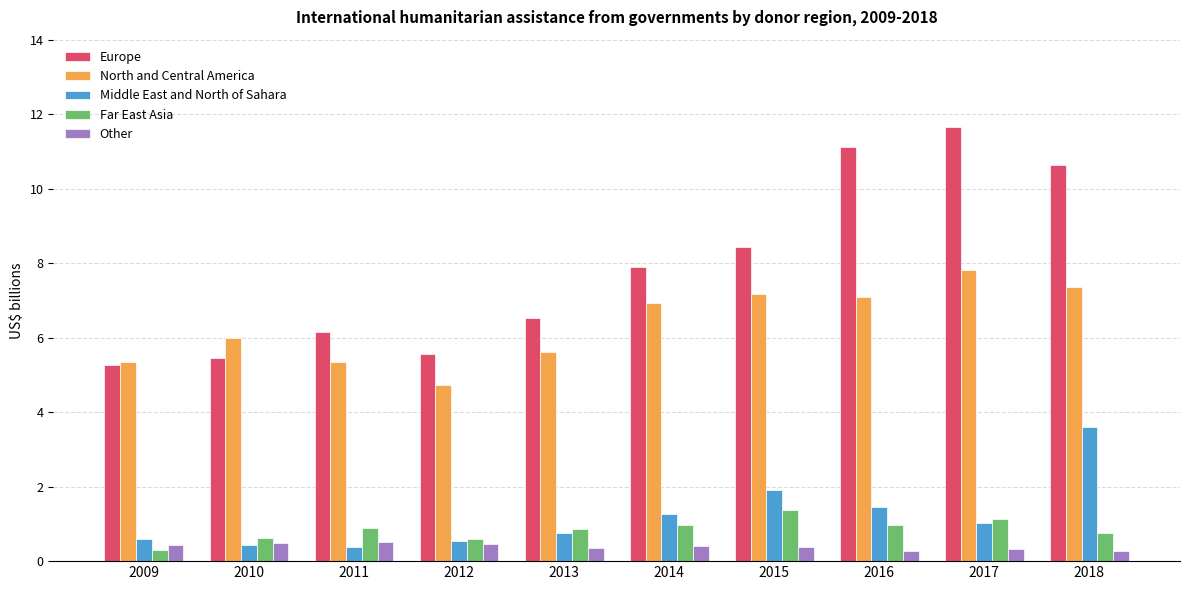

Rank the series at 2015 from highest to lowest value.

Europe, North and Central America, Middle East and North of Sahara, Far East Asia, Other